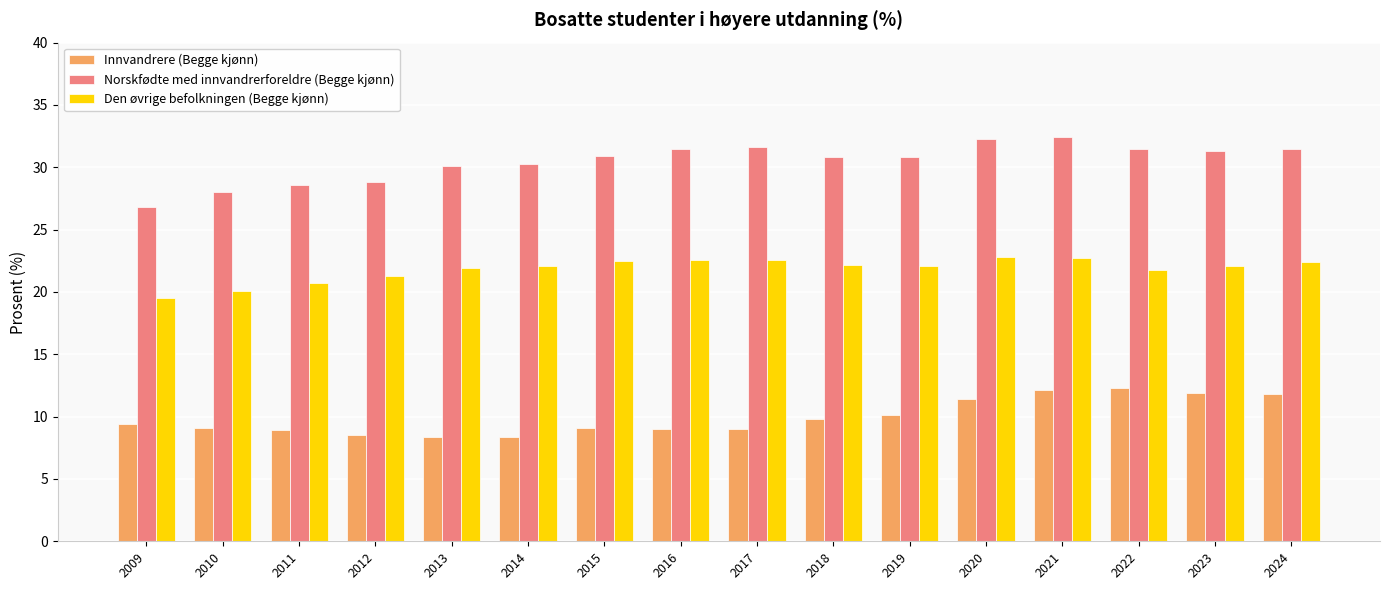

Between 2013 and 2020, which series saw the biggest shift?

Innvandrere (Begge kjønn)